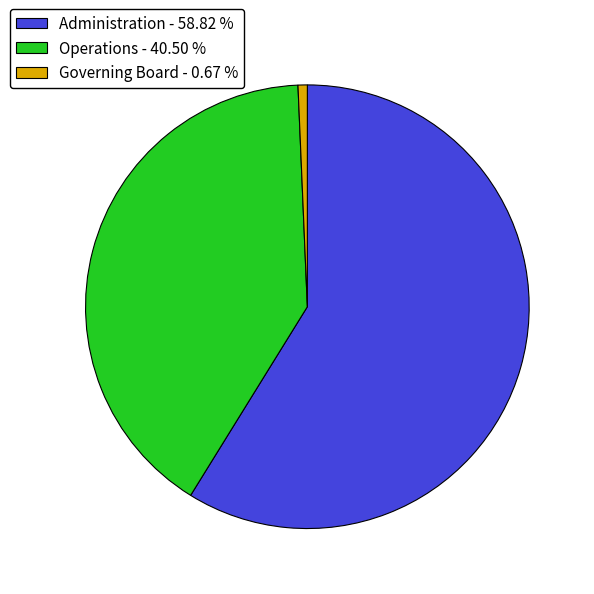

Rank the categories by value from lowest to highest.

Governing Board, Operations, Administration